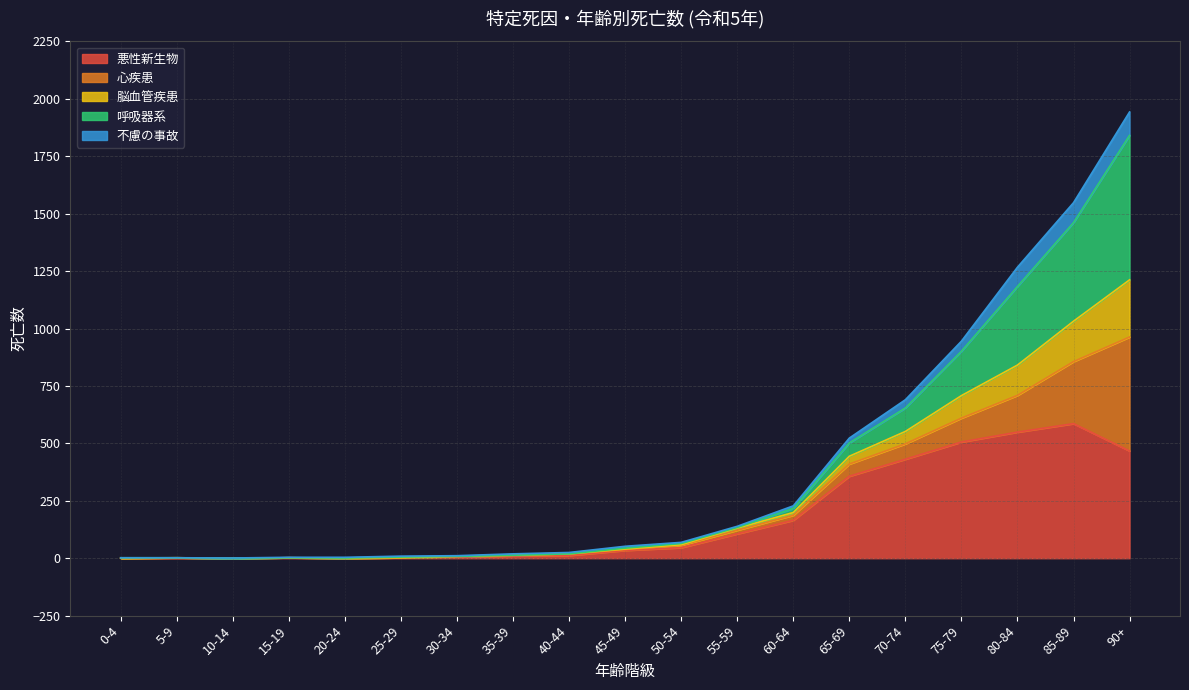

What is the label of the 19th point from the left?

90+